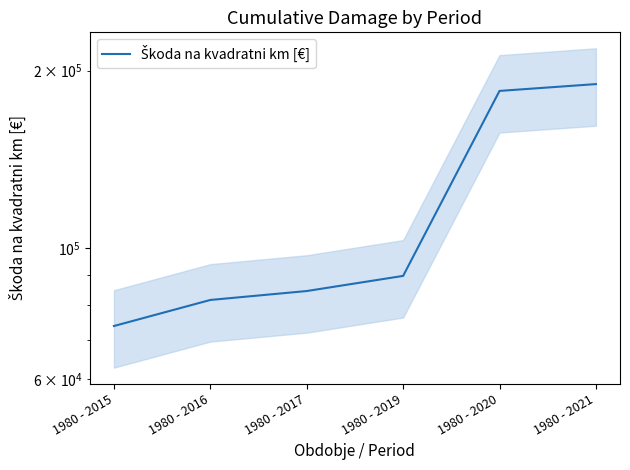

At how many categories does at least one series exceed 139413?

2